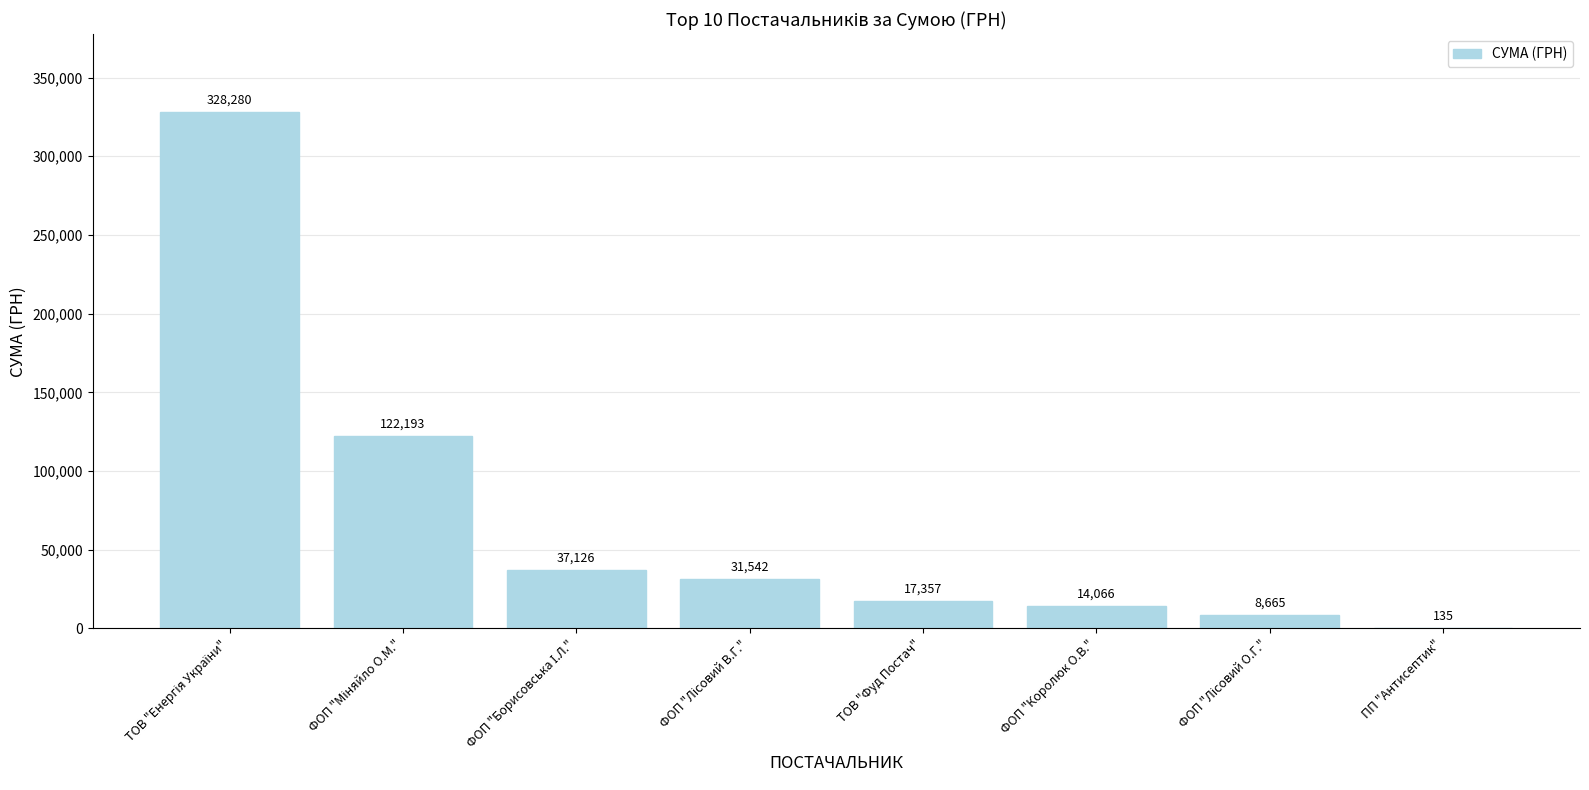

What value does the data have at ФОП "Королюк О.В."?

14066.4